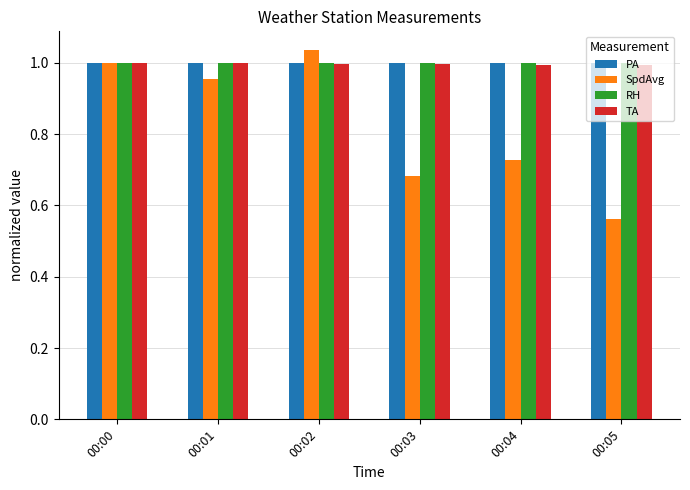

What is the difference between the SpdAvg values at 00:03 and 00:01?

0.3